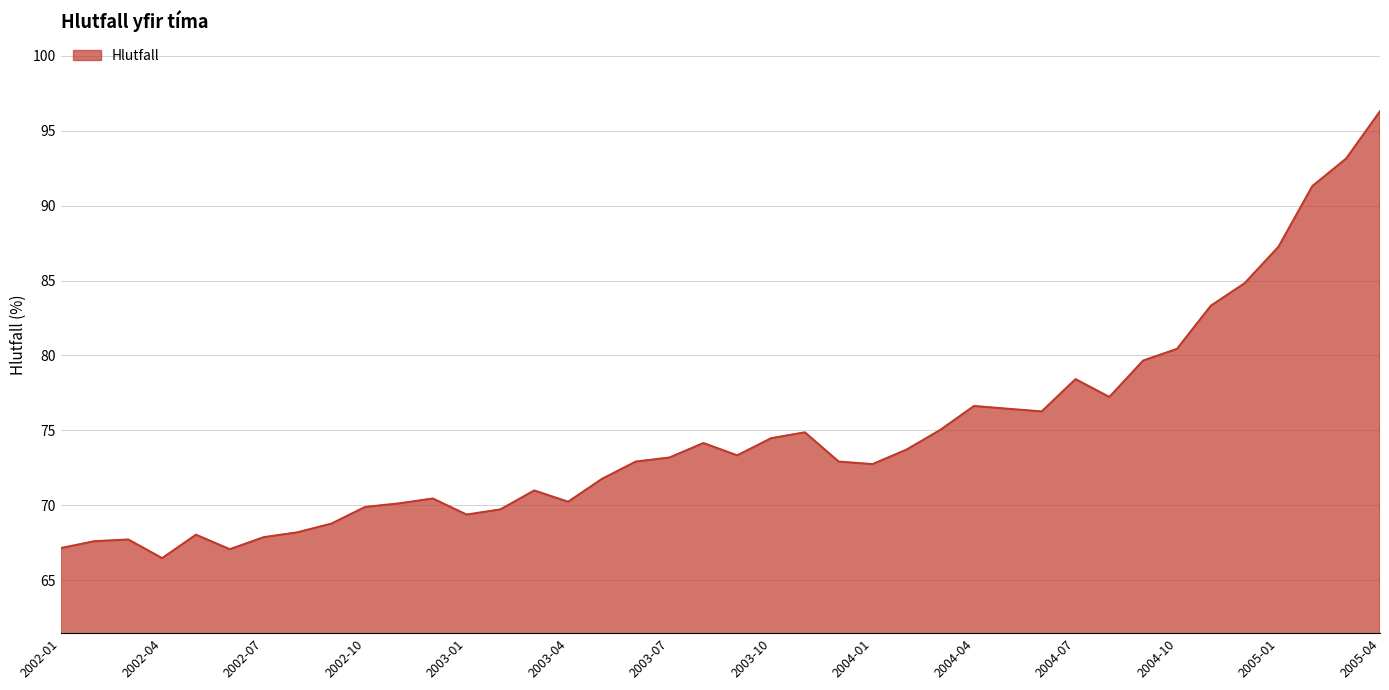

How many lines are shown in the chart?

1